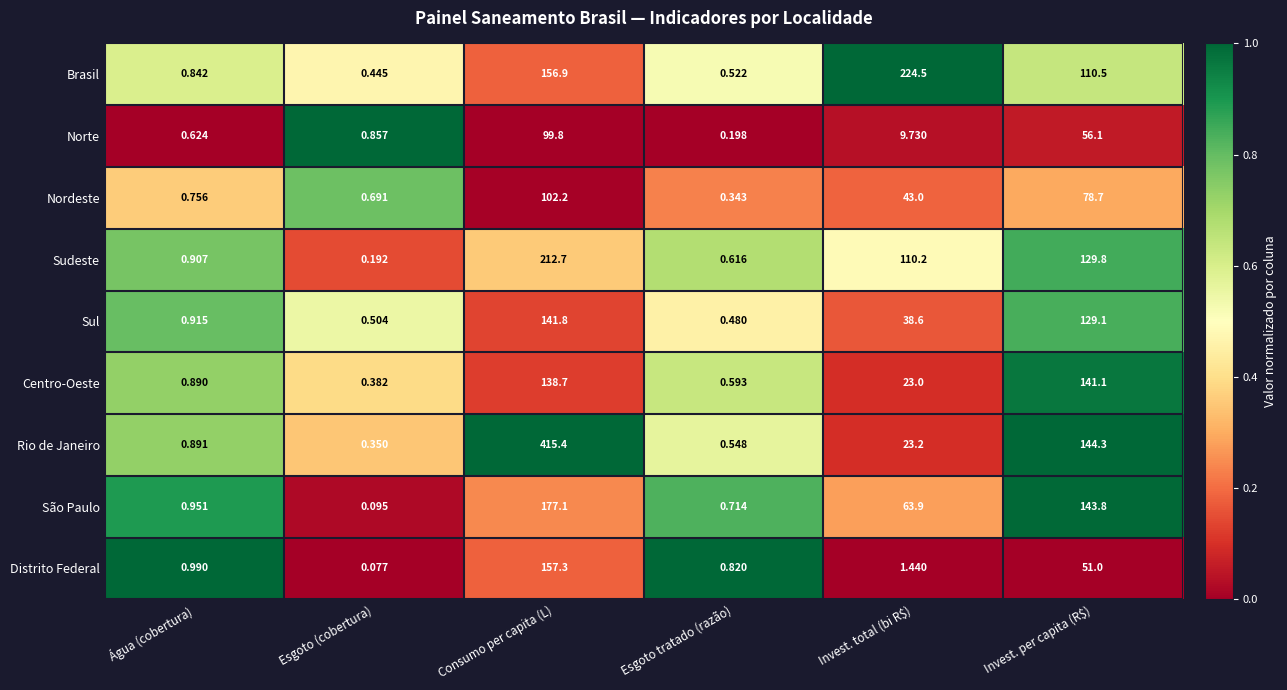

What is the total value across all series at Consumo per capita (L)?

1601.9